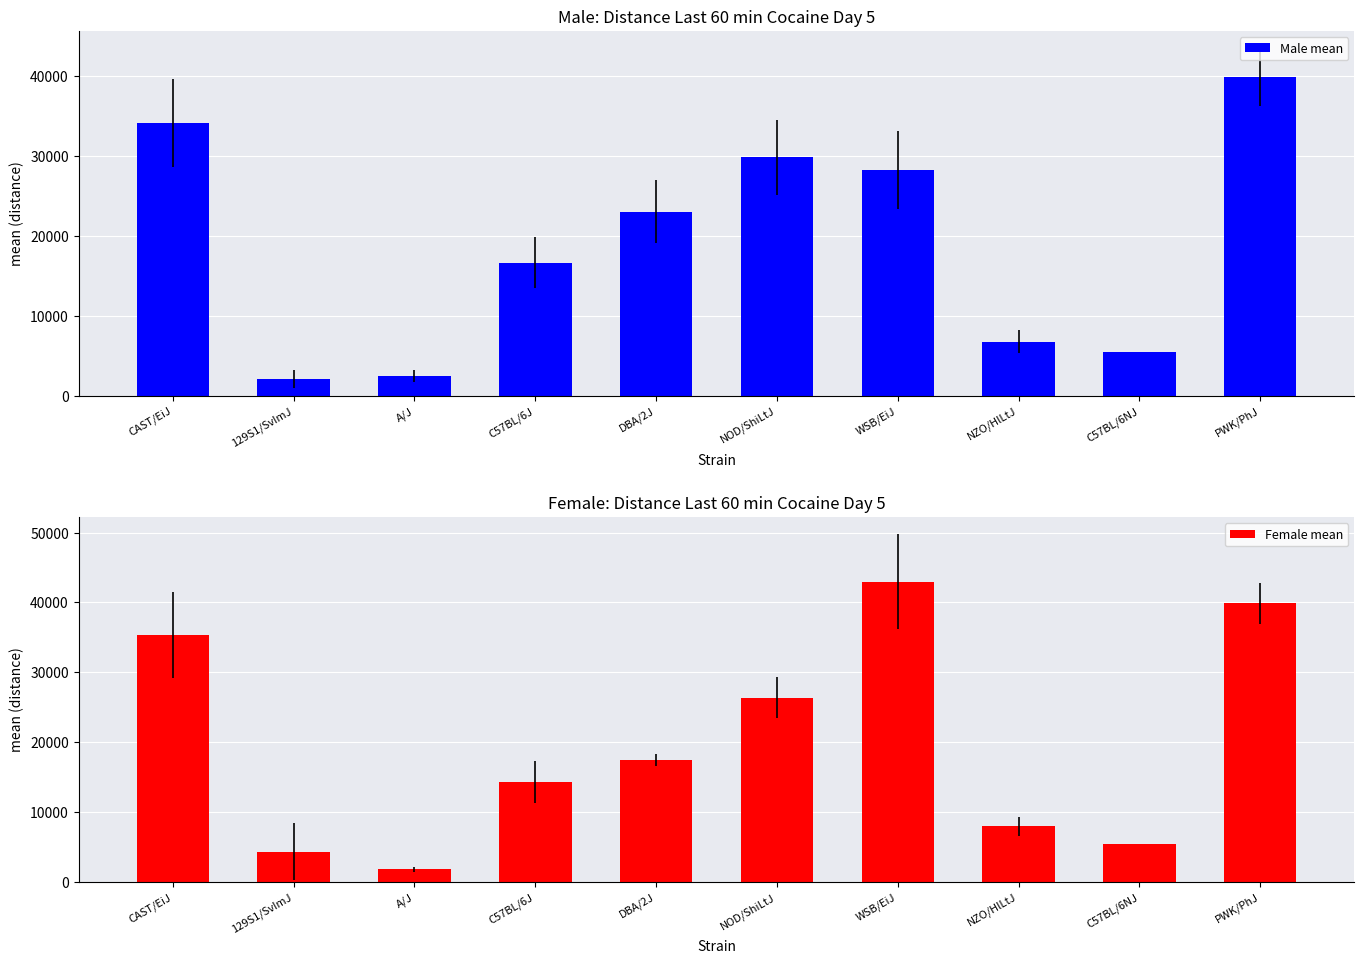

What is the difference between the Male mean values at C57BL/6NJ and C57BL/6J?

11204